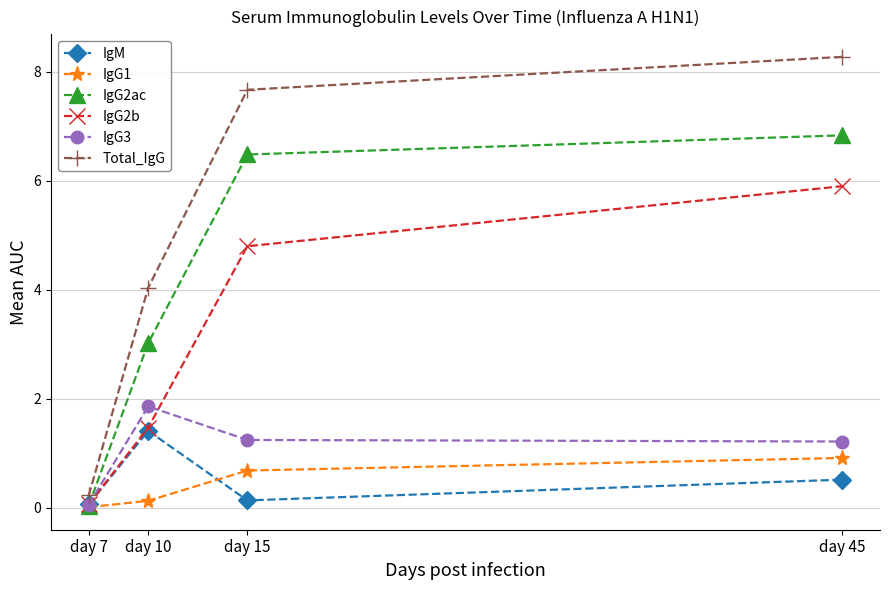

What is the maximum value for IgG1?

0.9